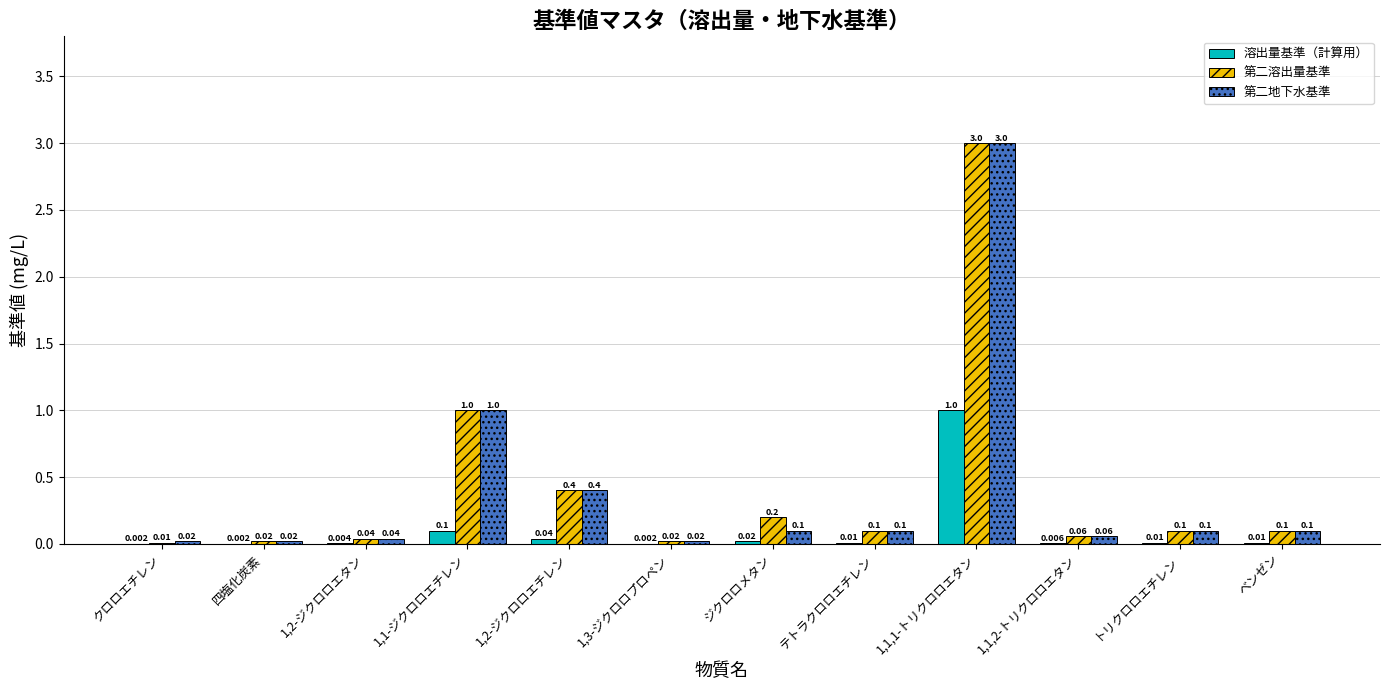

Between 四塩化炭素 and ベンゼン, which series saw the biggest shift?

第二溶出量基準